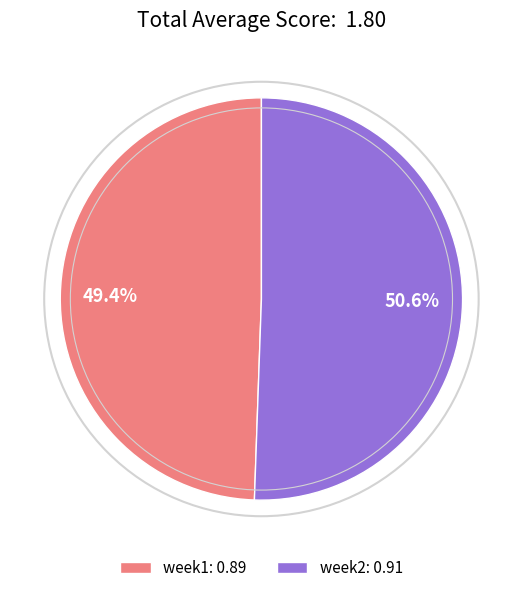

To the nearest percent, what percentage of the pie is week2?

51%